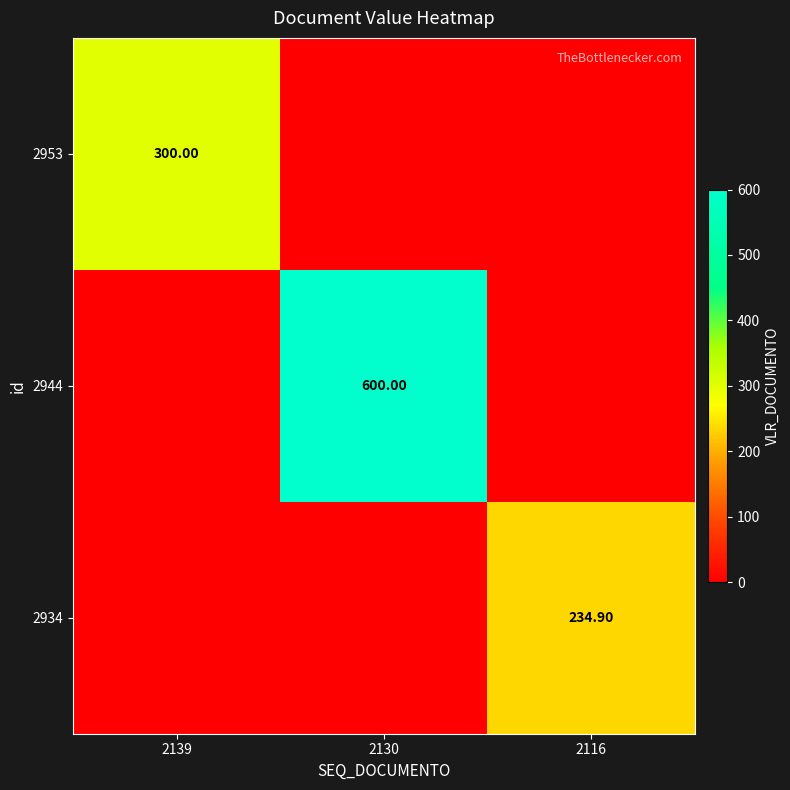

Which category has the lowest value in the 2944 series?

2139